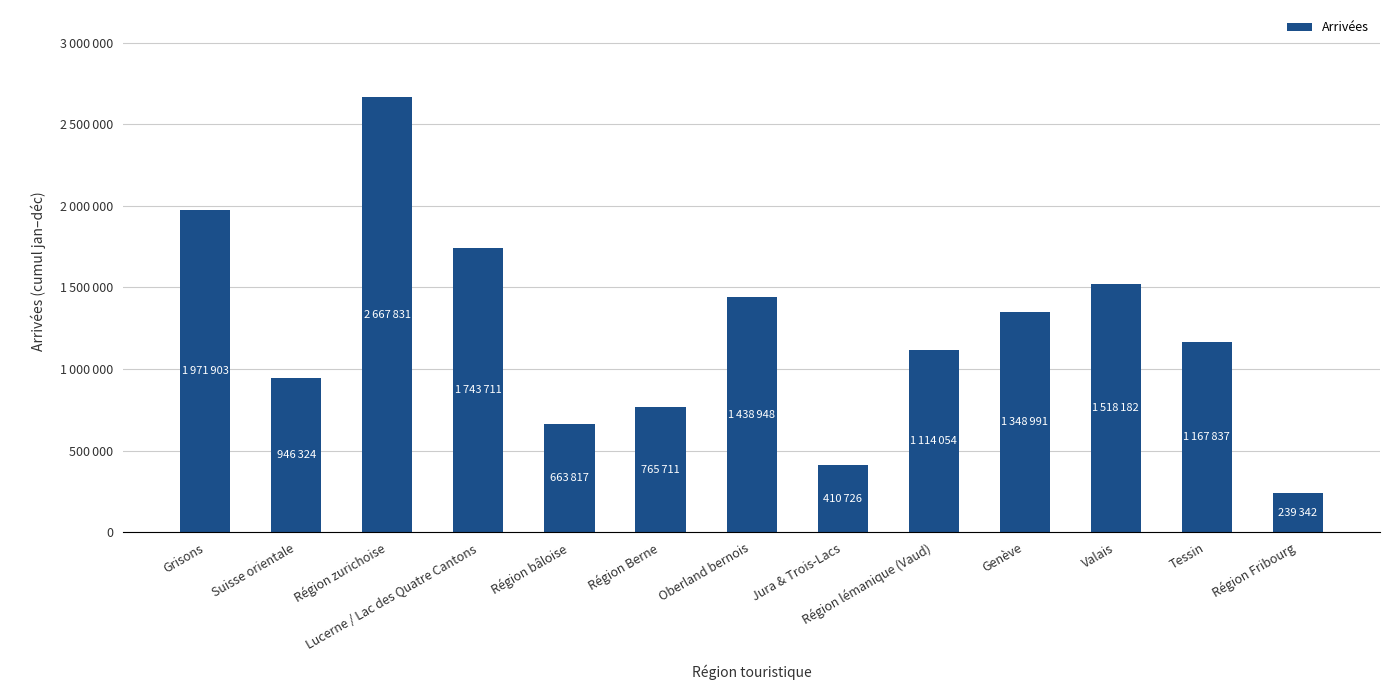

Does the chart contain any negative values?

No